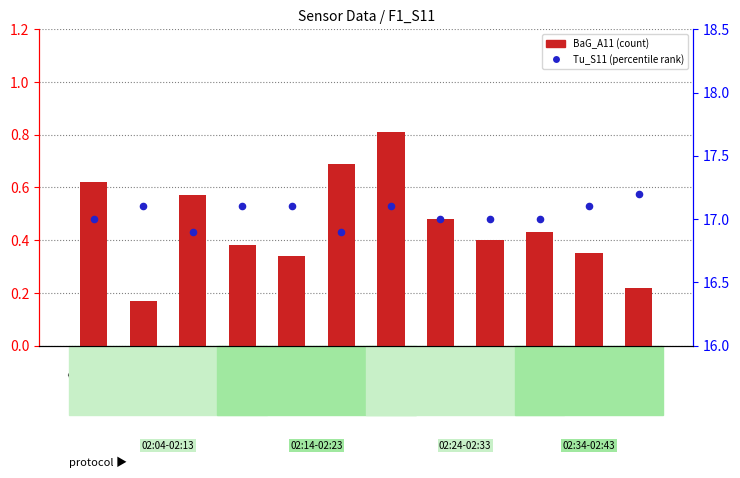

At which category is the sum across all series the highest?

02:34